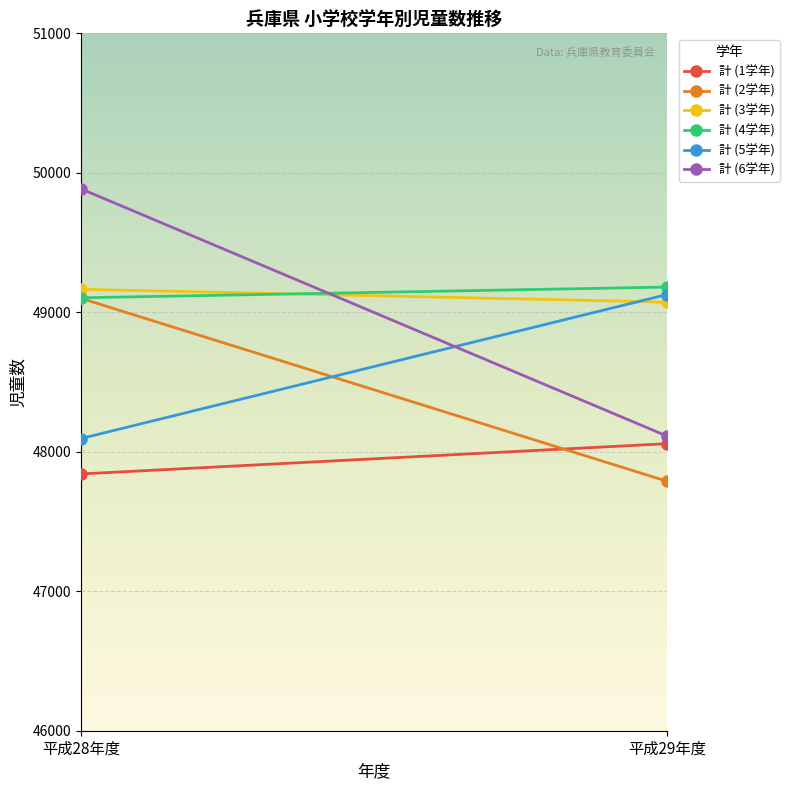

The value of 計 (5学年) at 平成29年度 is 32796. True or false?

False